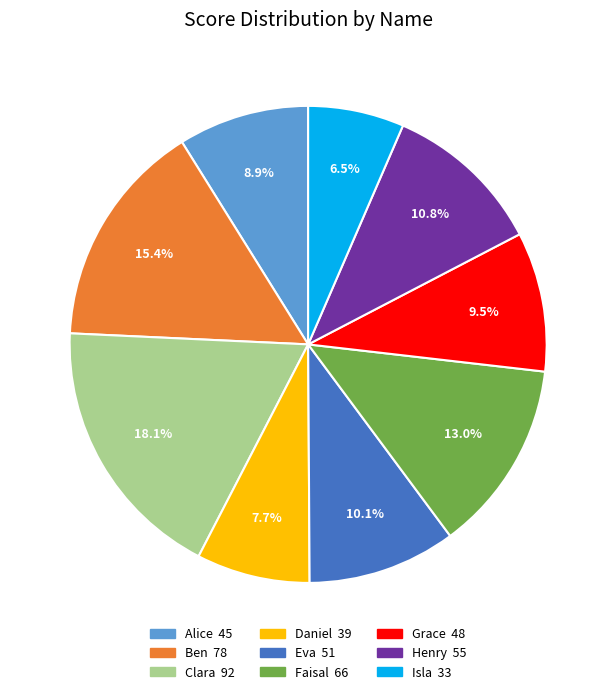

Count the number of slices in the pie.

9